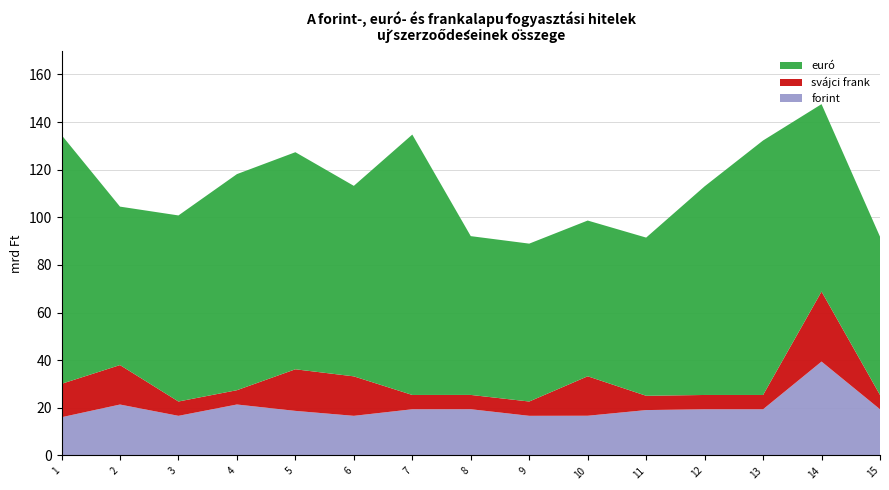

True or false: forint has a value of 19.0 at 11.

True